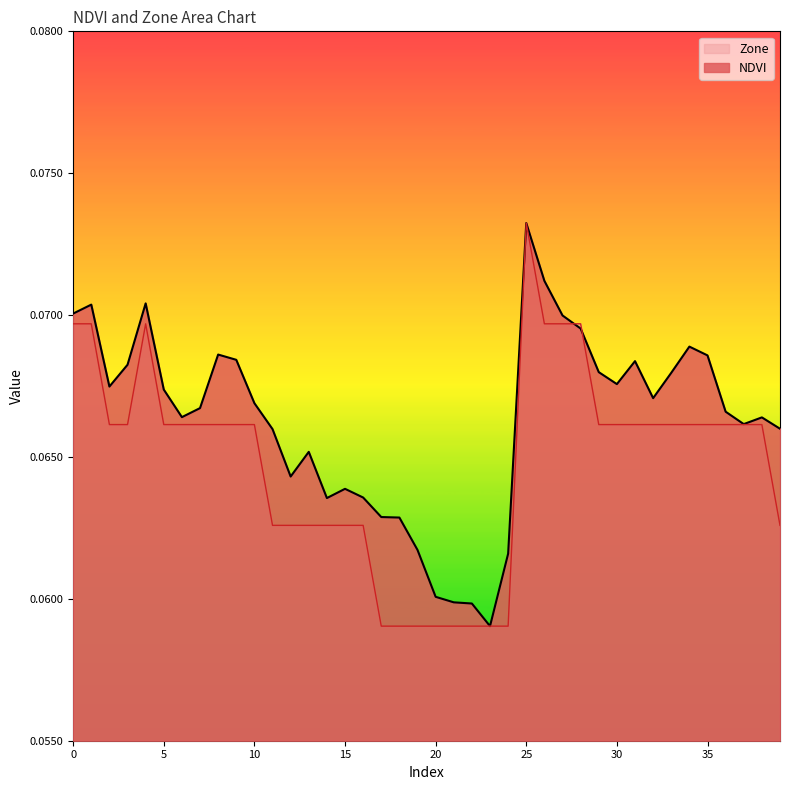

What is the sum of all NDVI values?

2.7